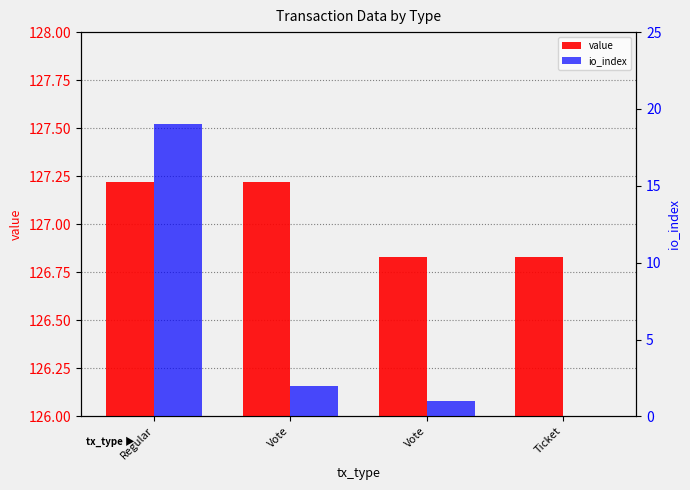

Rank the series by their average value, from lowest to highest.

io_index, value